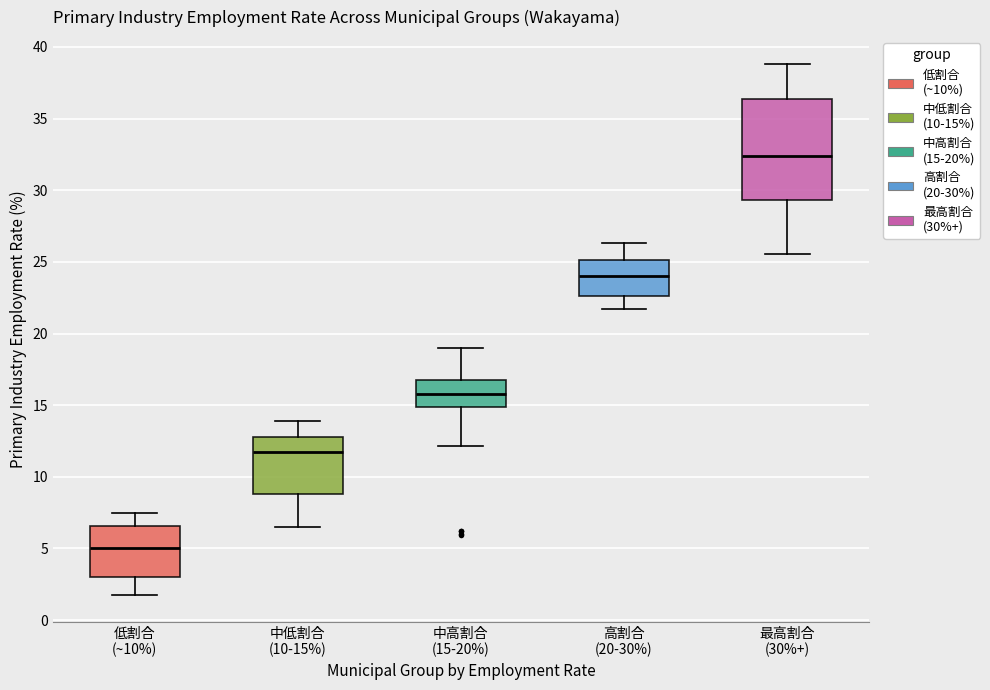

Comparing the boxes themselves (not the whiskers), which one is the tallest?

最高割合 (30%+)